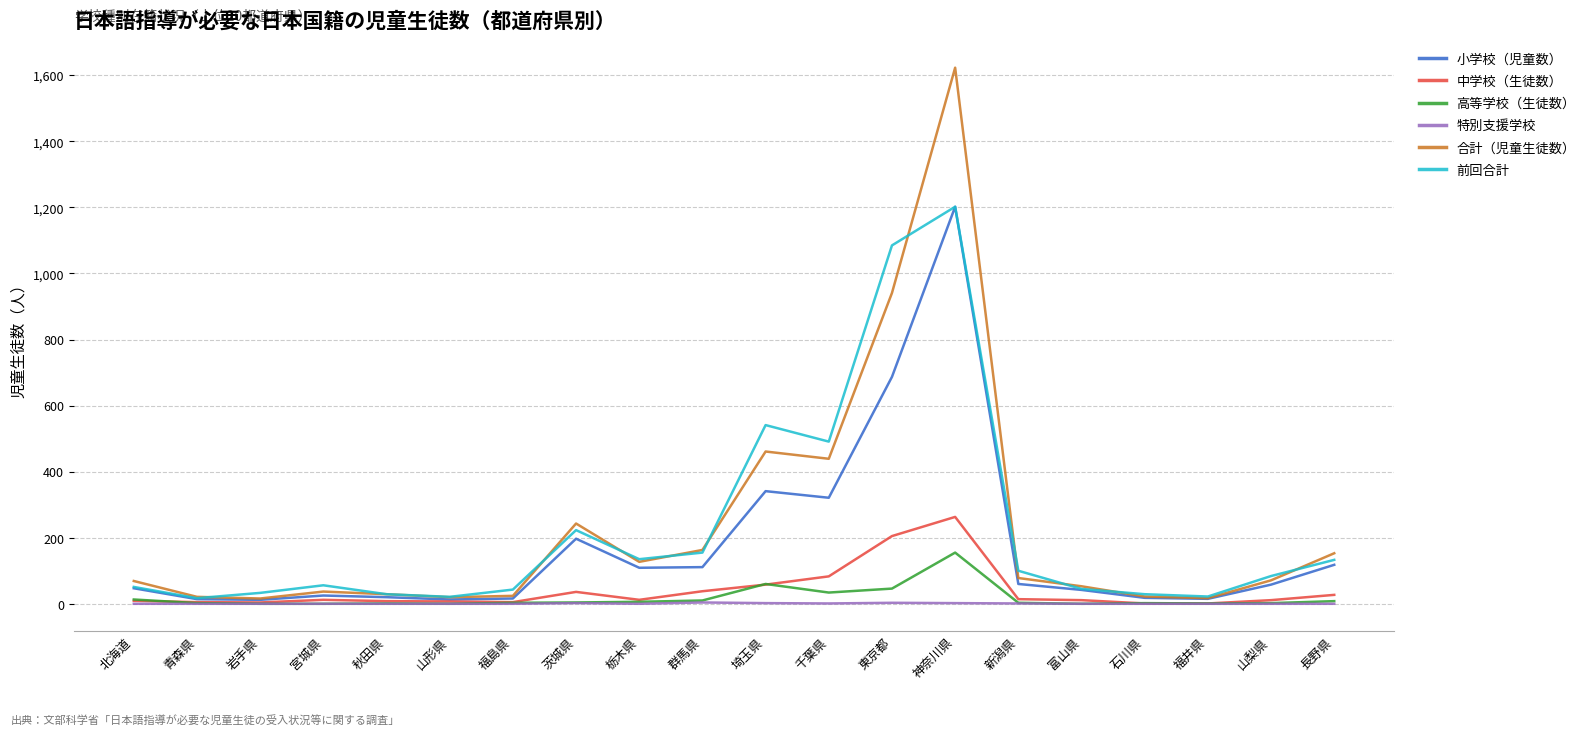

The 小学校（児童数） series shows 321 at 千葉県. True or false?

True